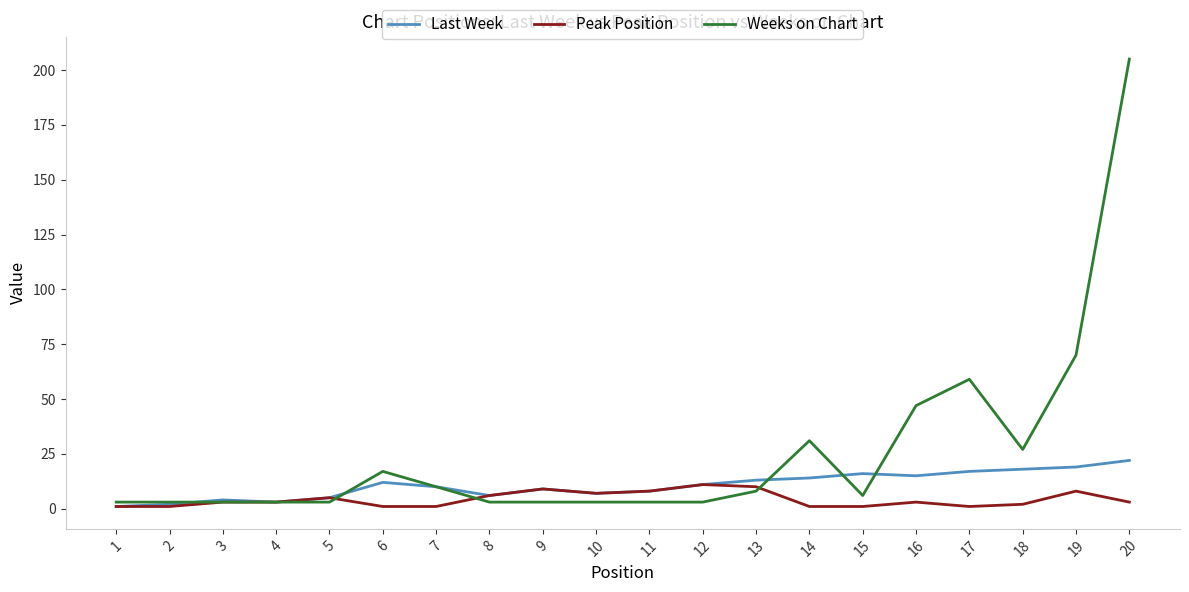

Which series has the widest spread of values?

Weeks on Chart